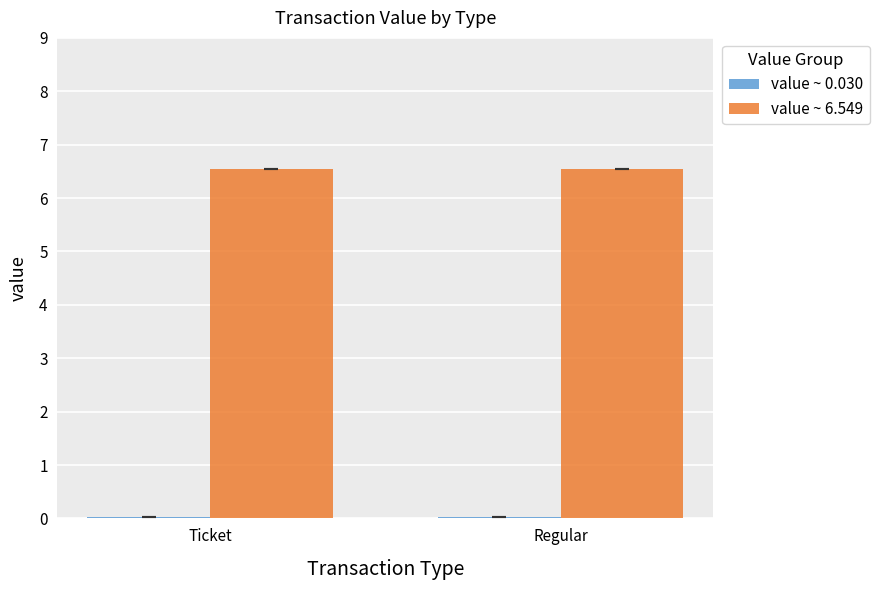

At how many categories does at least one series exceed 3?

2